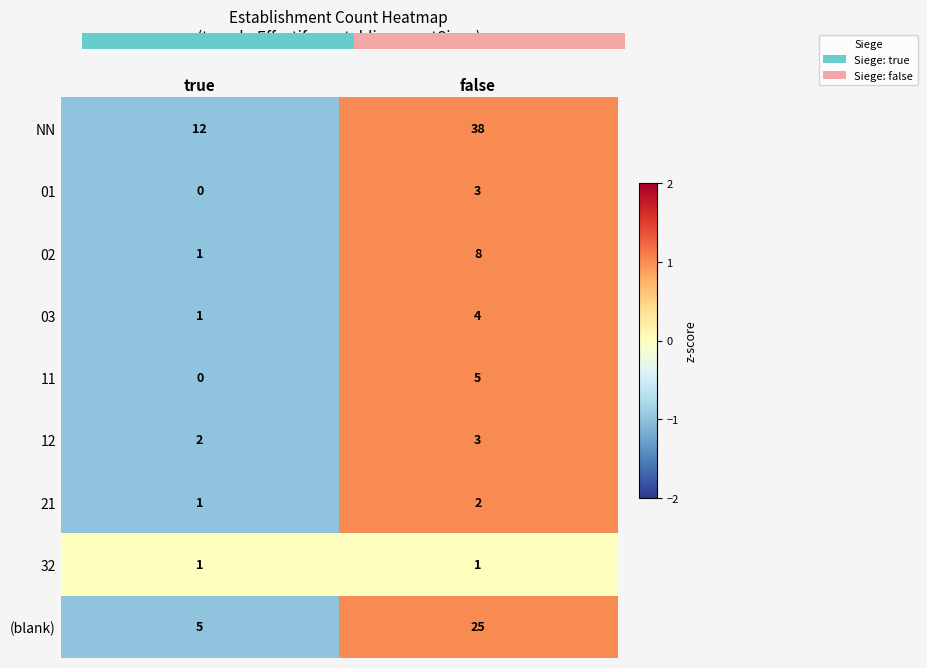

Is the value of 02 at false greater than the value of 12 at false?

Yes